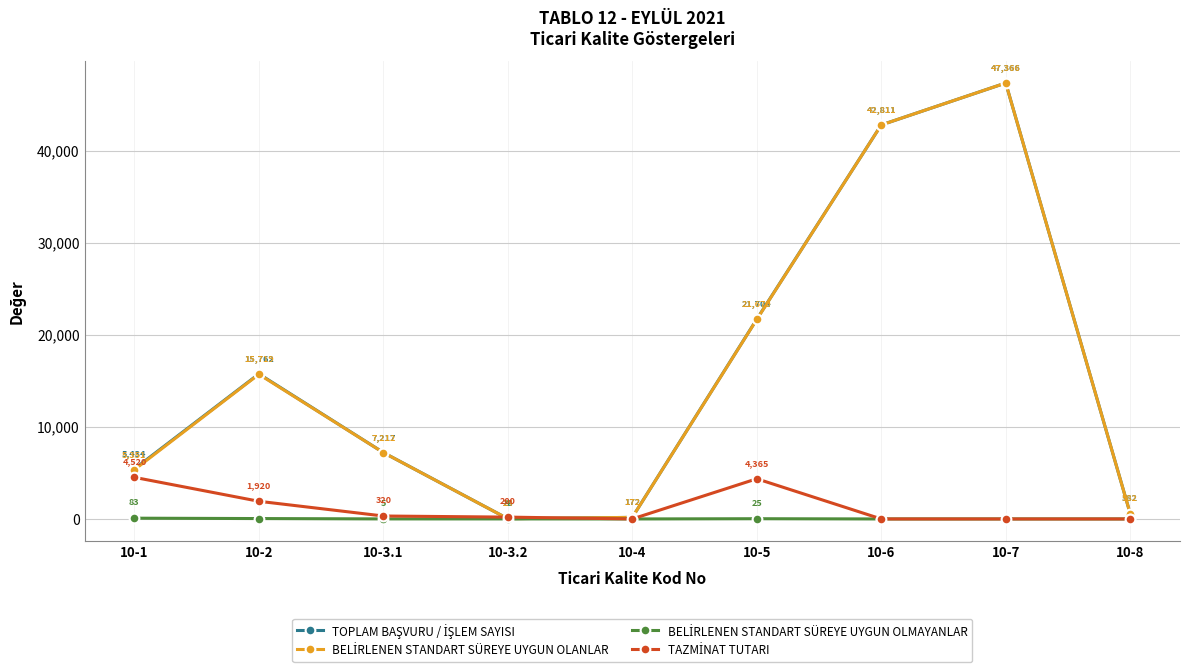

What is the maximum value shown in the chart?

47366